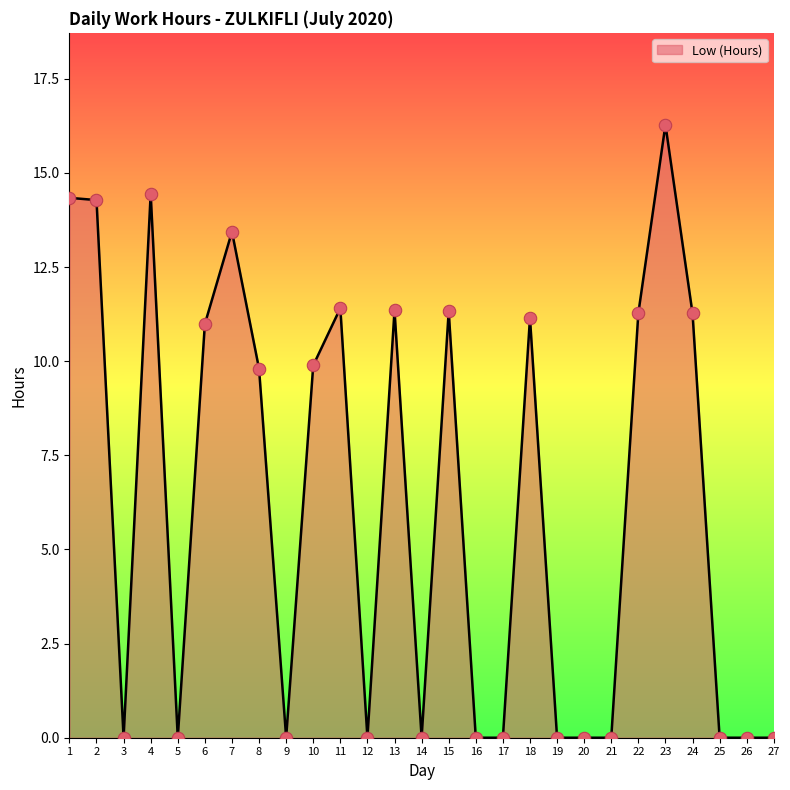

Between 15 and 8, which is larger?

15